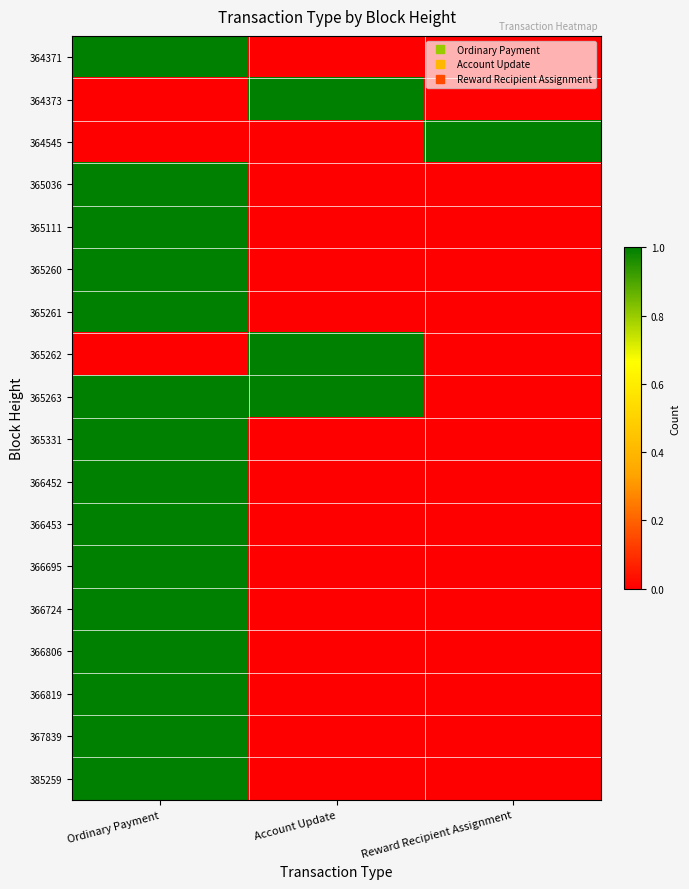

Between Reward Recipient Assignment and Ordinary Payment, which is larger?

Ordinary Payment